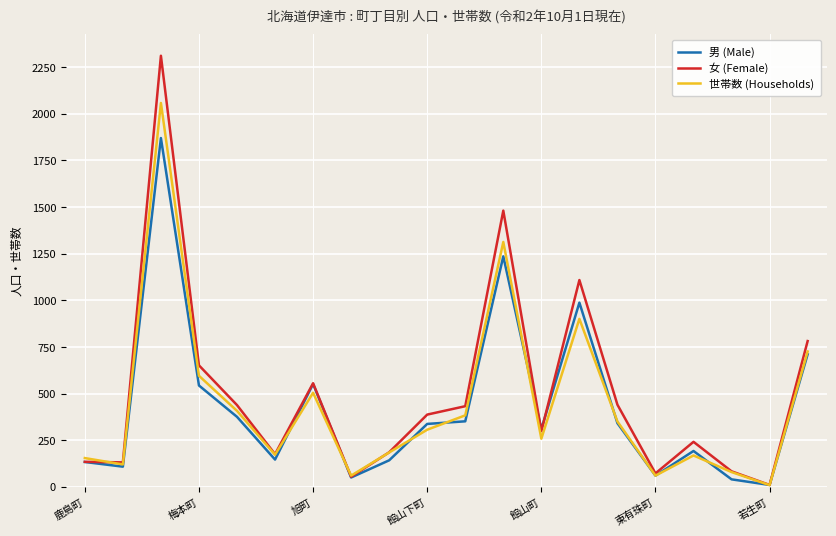

At how many categories does at least one series exceed 1032?

3